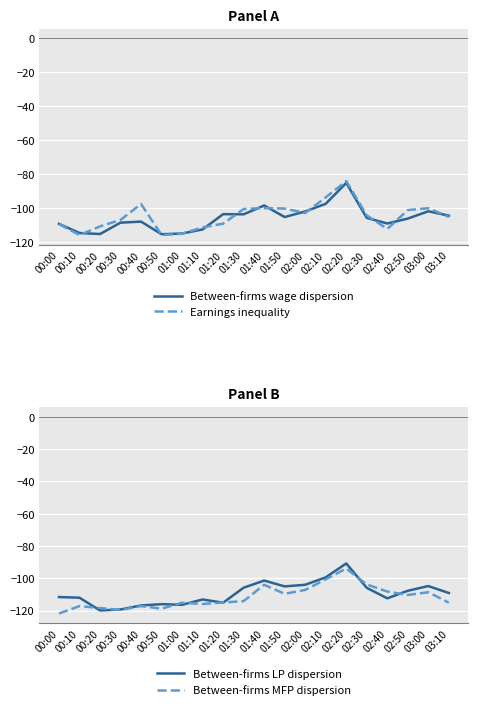

Between 02:50 and 03:10, which is larger?

03:10